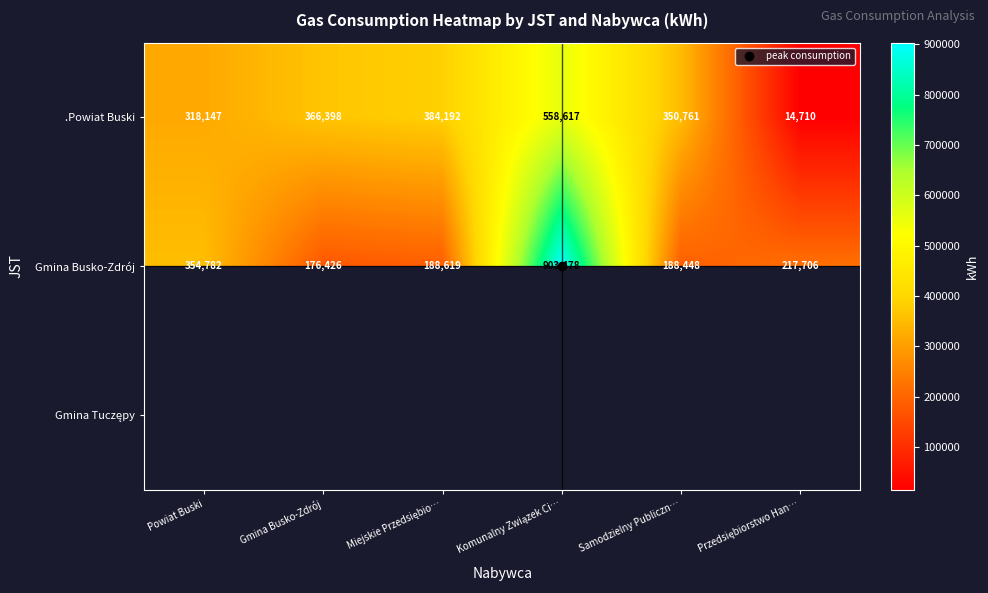

Is it true that Gmina Busko-Zdrój equals 62827.2 at Gmina Busko-Zdrój?

False